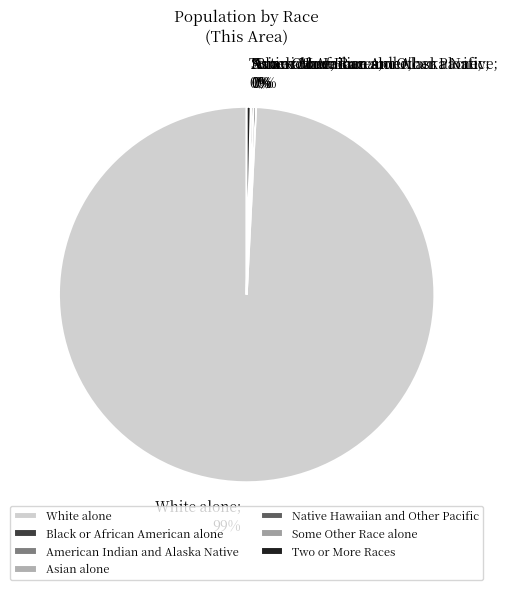

To the nearest percent, what is the average slice percentage?

14%